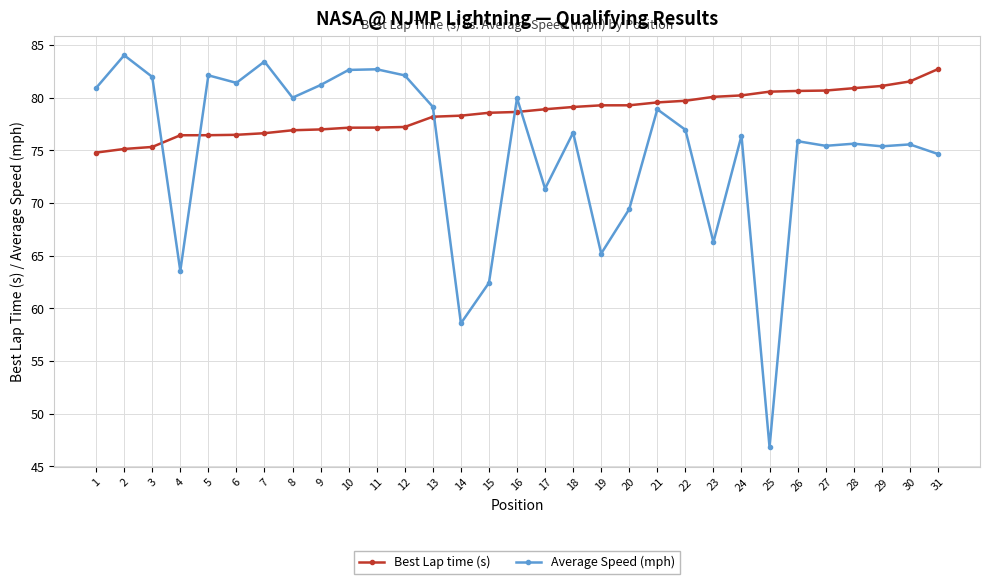

What is the difference between the highest and lowest values at 20?

9.9